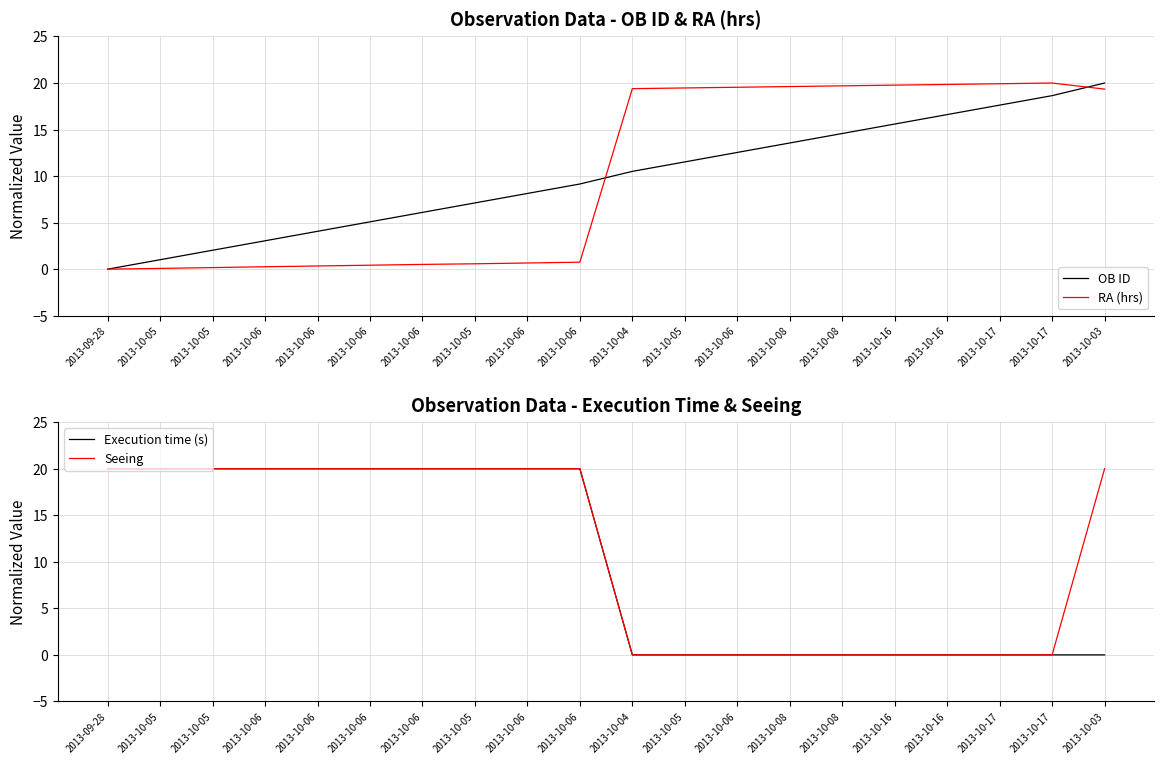

Which series has the largest total across all categories?

Seeing